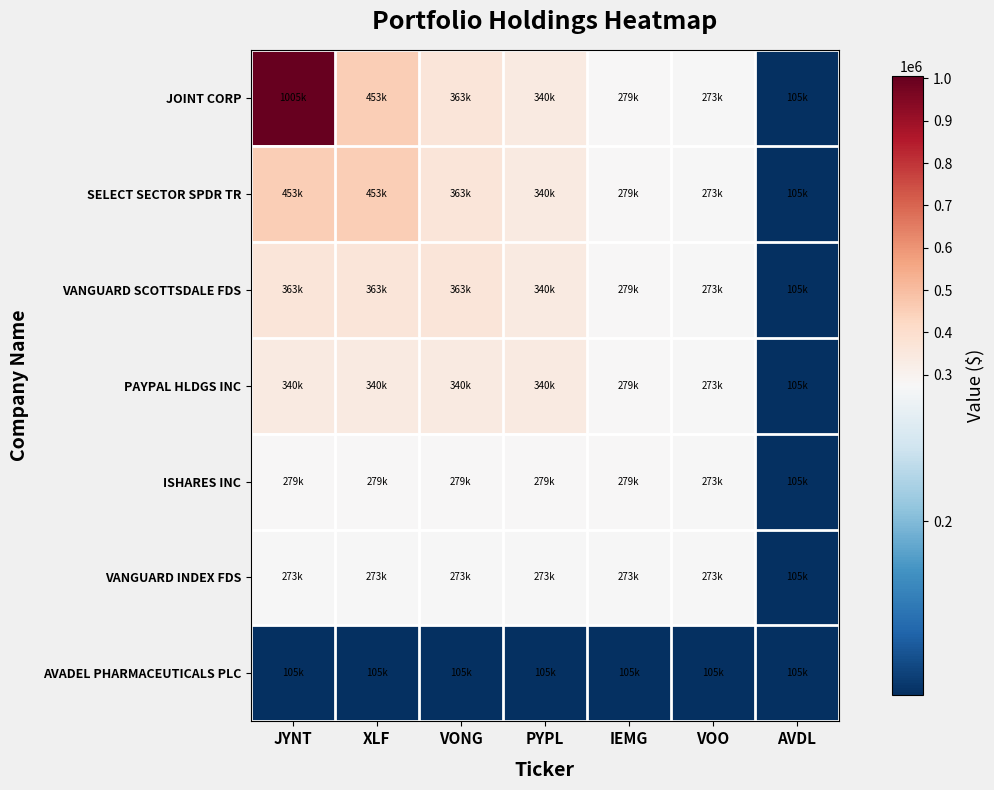

Which series has the largest total across all categories?

JOINT CORP